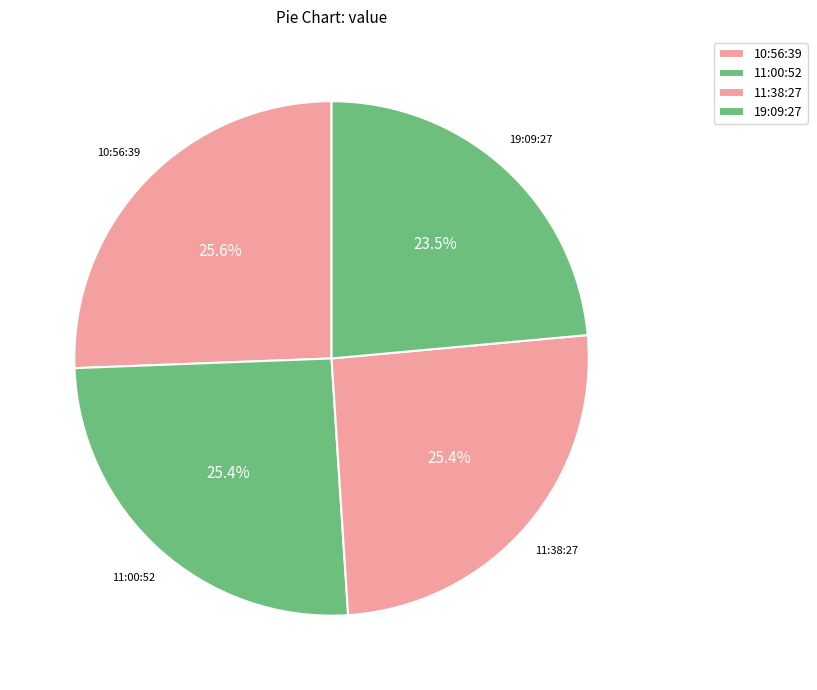

How much of the chart is everything except 10:56:39?

74.4%